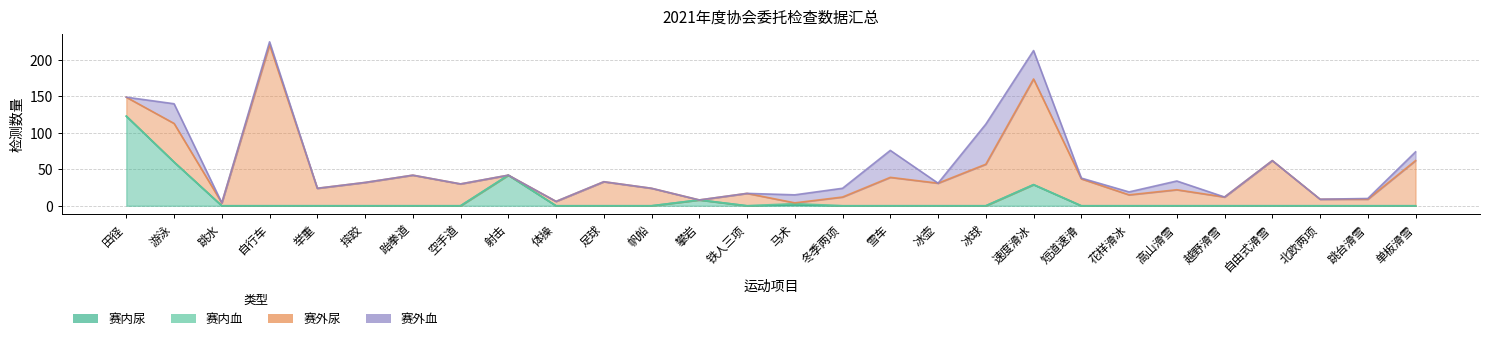

At how many categories does at least one series exceed 34?

11